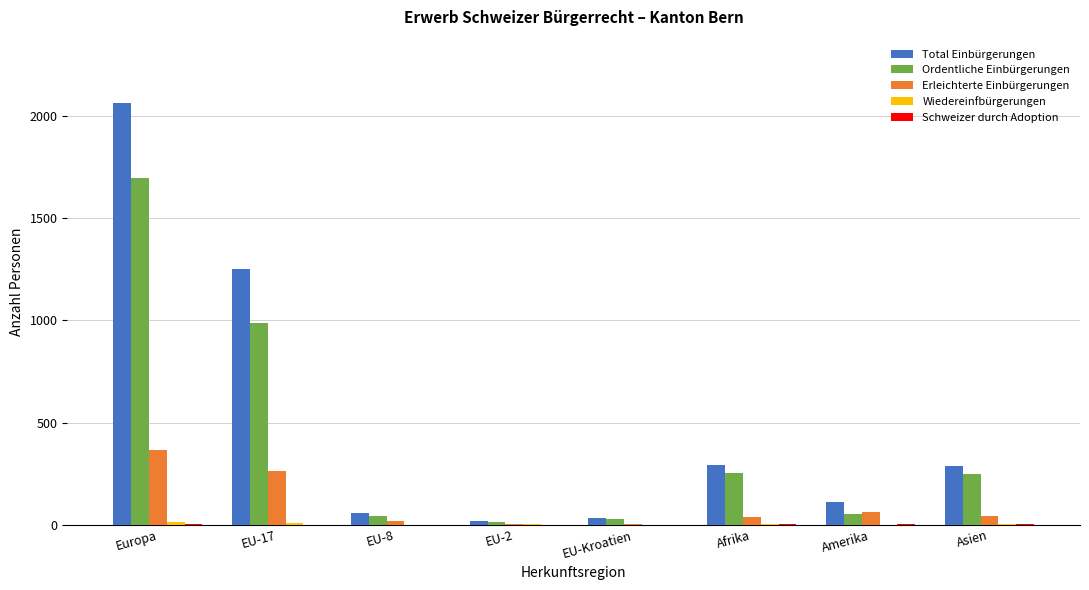

What is the maximum value shown in the chart?

2065